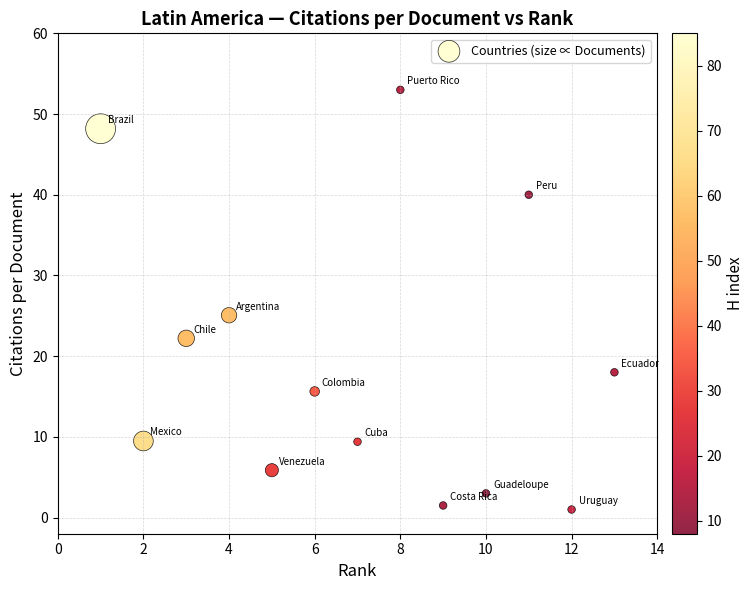

What is the range of X values (max minus min)?

12.0